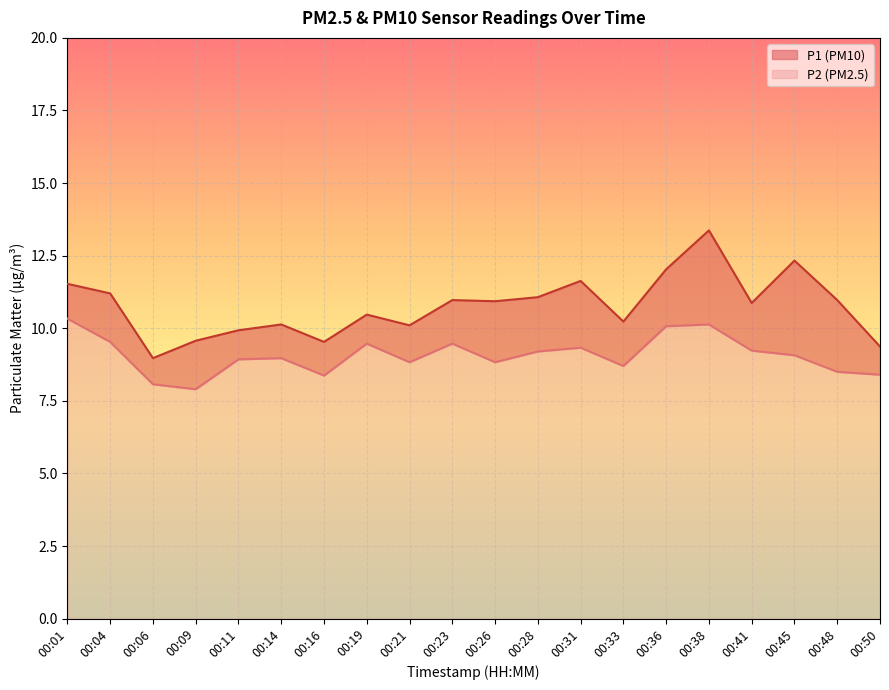

At which label does P2 first exceed 9?

00:01